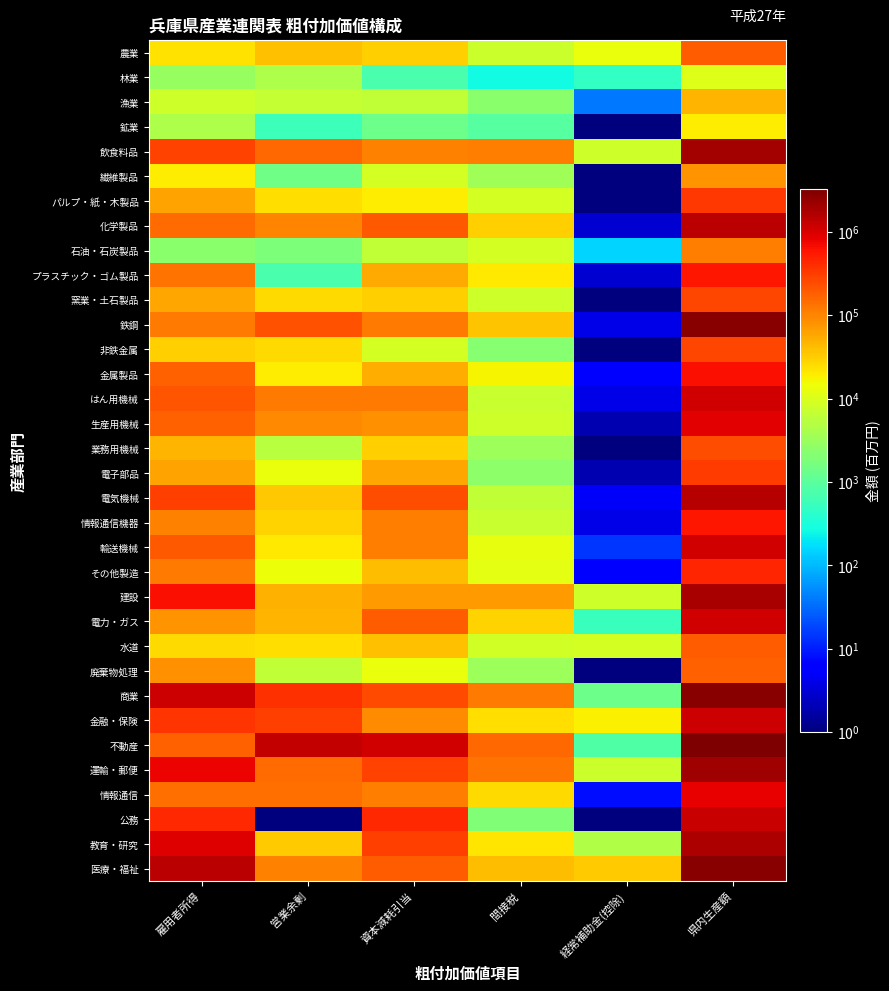

How many series are shown in this chart?

34